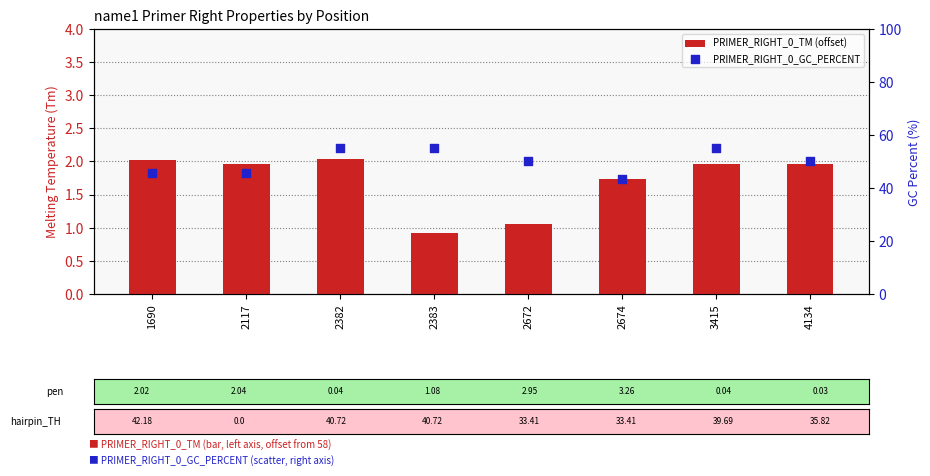

Which series reaches the maximum Y coordinate?

PRIMER_RIGHT_0_GC_PERCENT